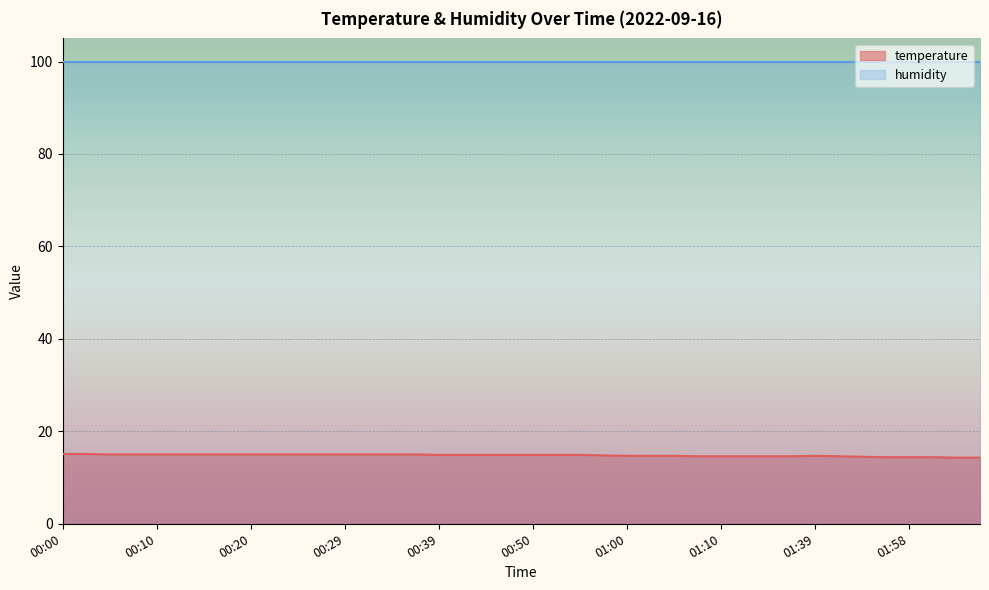

What is the difference between the maximum and minimum values?

0.8